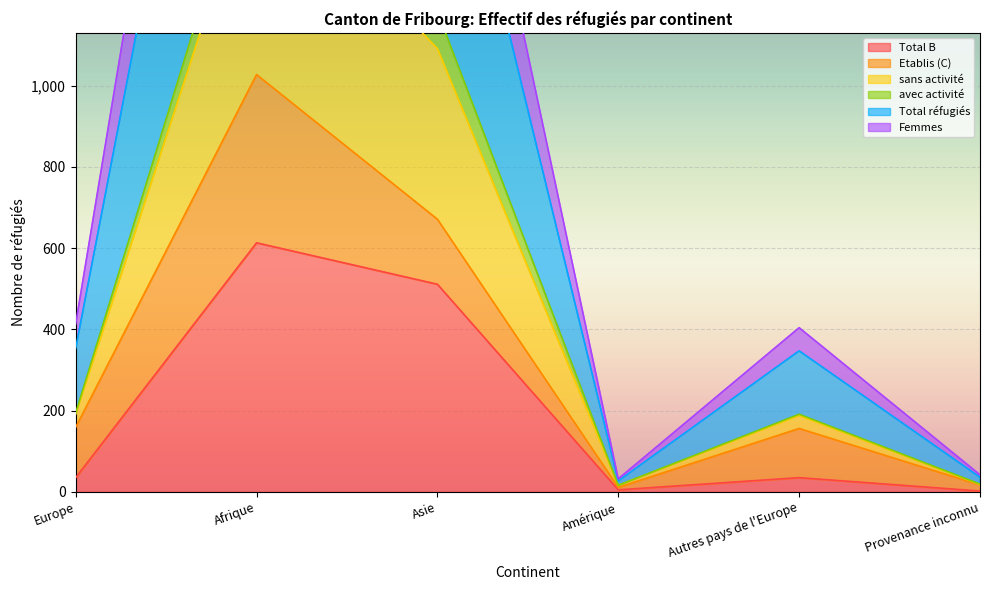

What is the highest value of the Total B series?

613